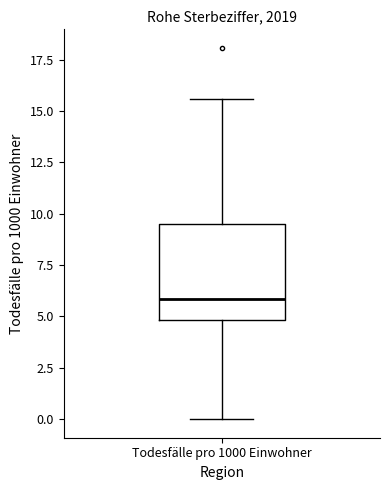

Read this box plot against the y-axis: the position of the median line, the range covered by the box, and the ends of both whiskers. The values are not printed on the chart, so give them approximately, as read against the axis.

median 6.0, box 5.0 to 9.5, whiskers 0.0 to 15.5